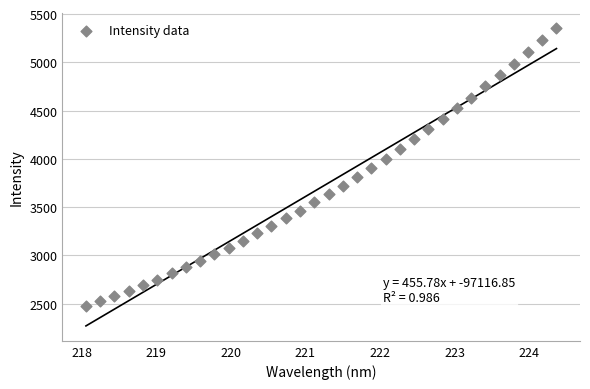

What is the range of X values (max minus min)?

6.3